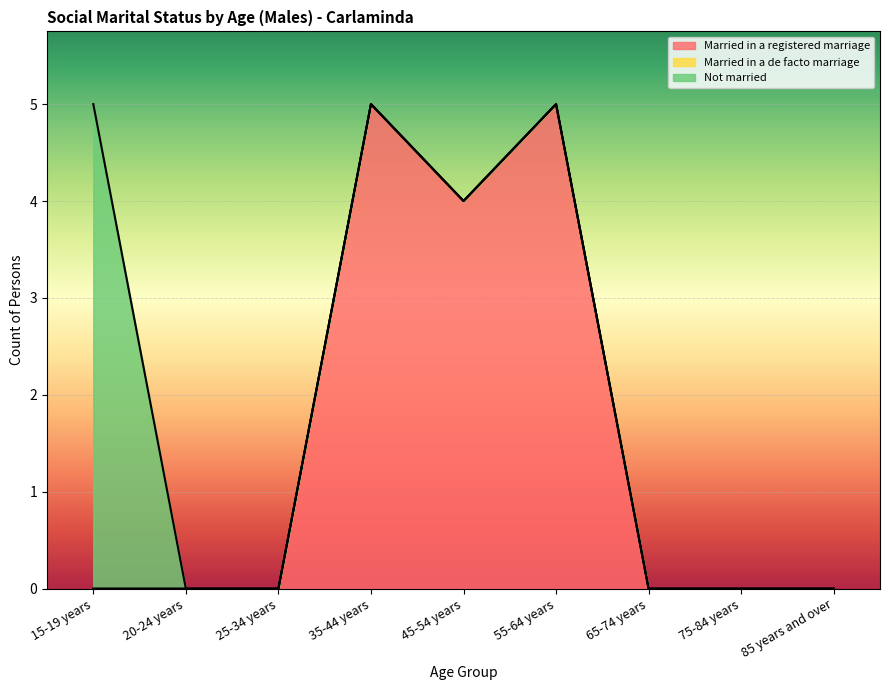

Rank the categories by Married in a registered marriage value from highest to lowest.

35-44 years, 55-64 years, 45-54 years, 15-19 years, 20-24 years, 25-34 years, 65-74 years, 75-84 years, 85 years and over